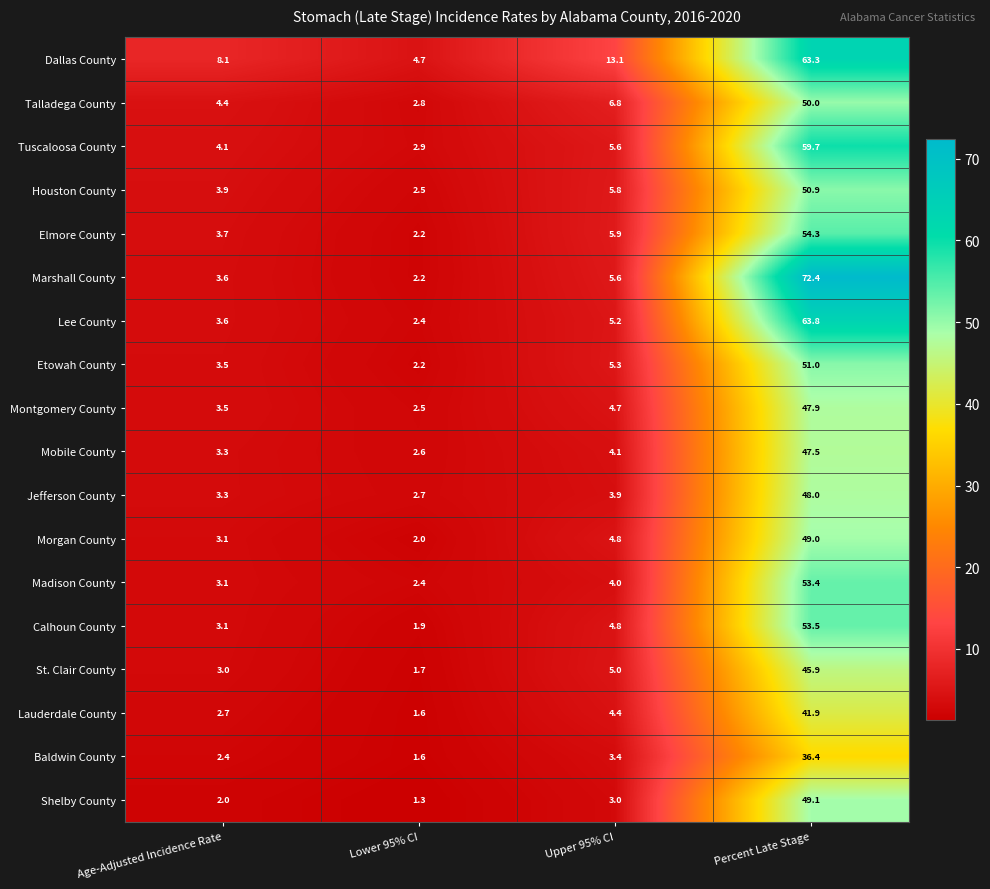

True or false: St. Clair County has a value of 3.4 at Upper 95% CI.

False